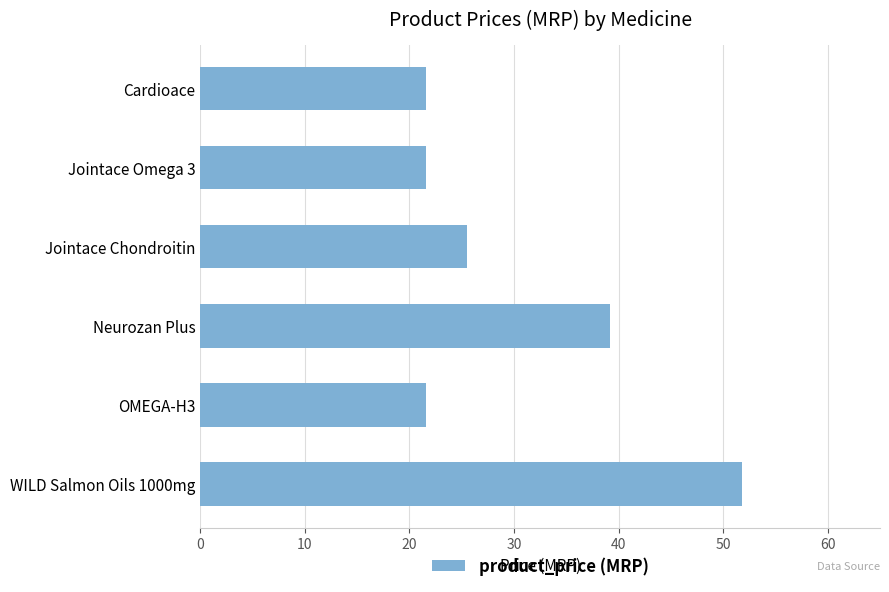

Reading top to bottom, transcribe all the data shown in this chart.

Cardioace=21.6	Jointace Omega 3=21.6	Jointace Chondroitin=25.5	Neurozan Plus=39.2	OMEGA-H3=21.6	WILD Salmon Oils 1000mg=51.8